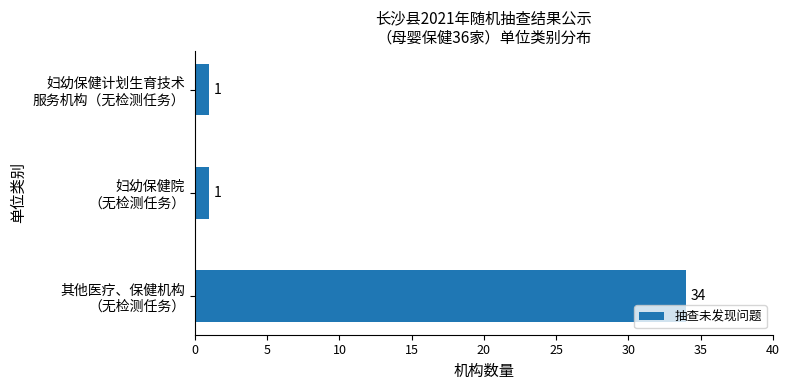

Count the values in the range 1 to 34.

3